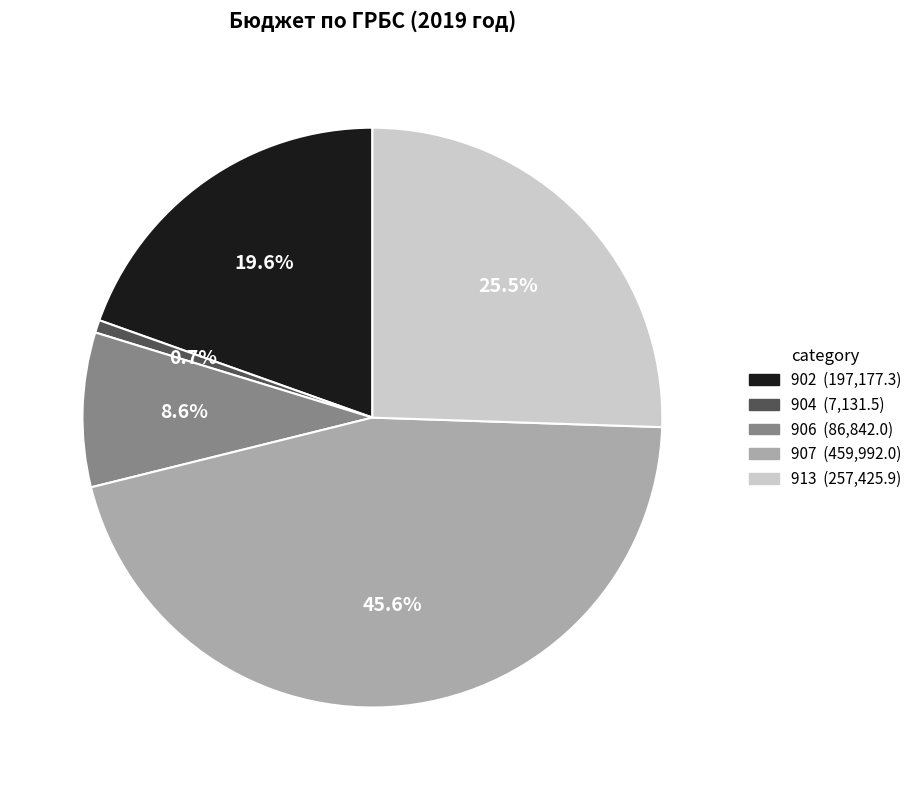

Is there a majority slice in this chart?

No